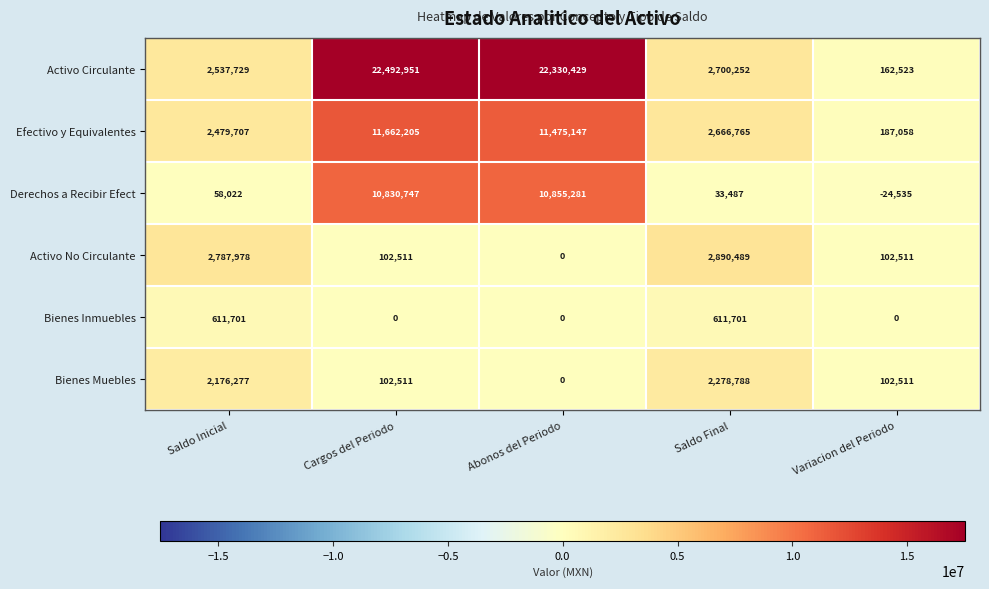

The Activo No Circulante series shows 146019 at Cargos del Periodo. True or false?

False